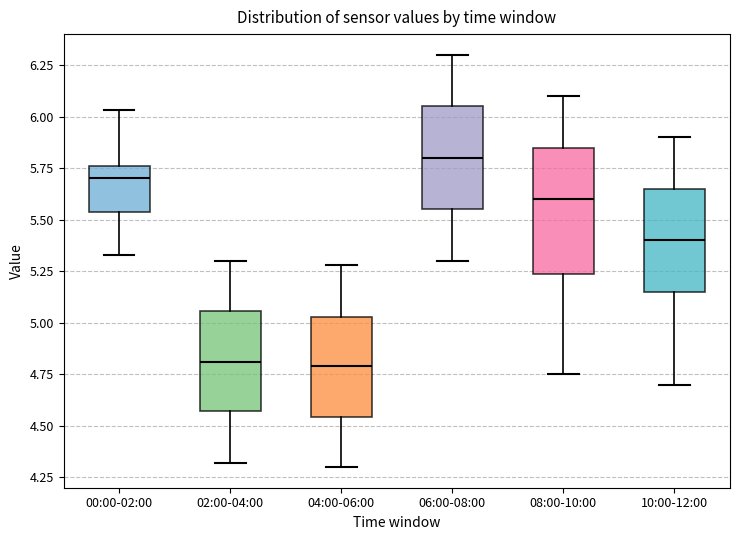

Reading left to right, read every box against the y-axis: the position of its median line, the range the box covers, and the ends of its whiskers. The values are not printed on the chart, so give them approximately, as read against the axis.

00:00-02:00: median 5.70, box 5.55 to 5.75, whiskers 5.35 to 6.05
02:00-04:00: median 4.80, box 4.55 to 5.05, whiskers 4.30 to 5.30
04:00-06:00: median 4.80, box 4.55 to 5.05, whiskers 4.30 to 5.30
06:00-08:00: median 5.80, box 5.55 to 6.05, whiskers 5.30 to 6.30
08:00-10:00: median 5.60, box 5.25 to 5.85, whiskers 4.75 to 6.10
10:00-12:00: median 5.40, box 5.15 to 5.65, whiskers 4.70 to 5.90